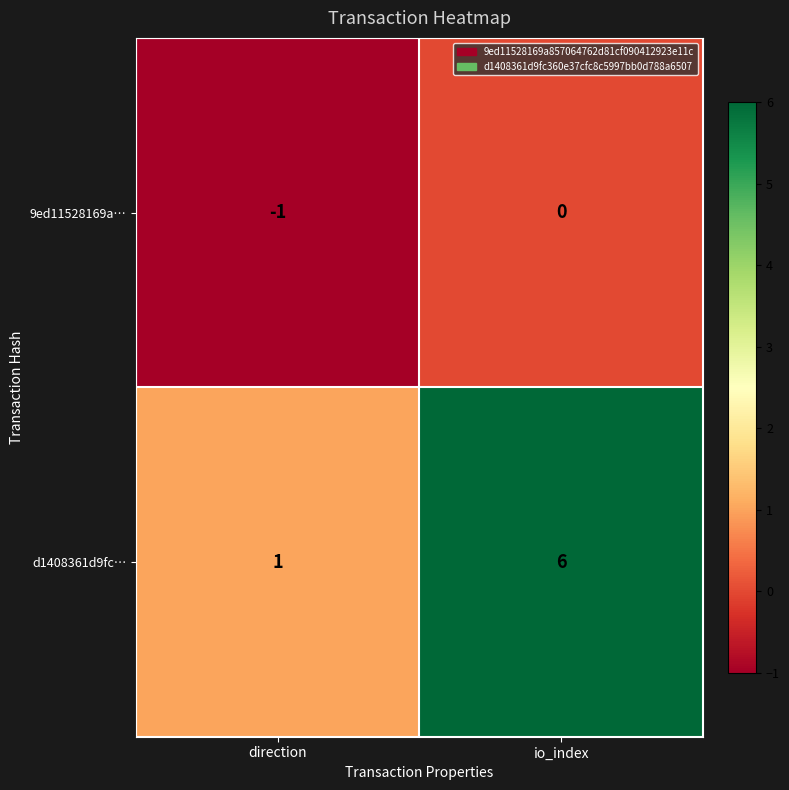

What is the spread (max minus min) of values at io_index?

6